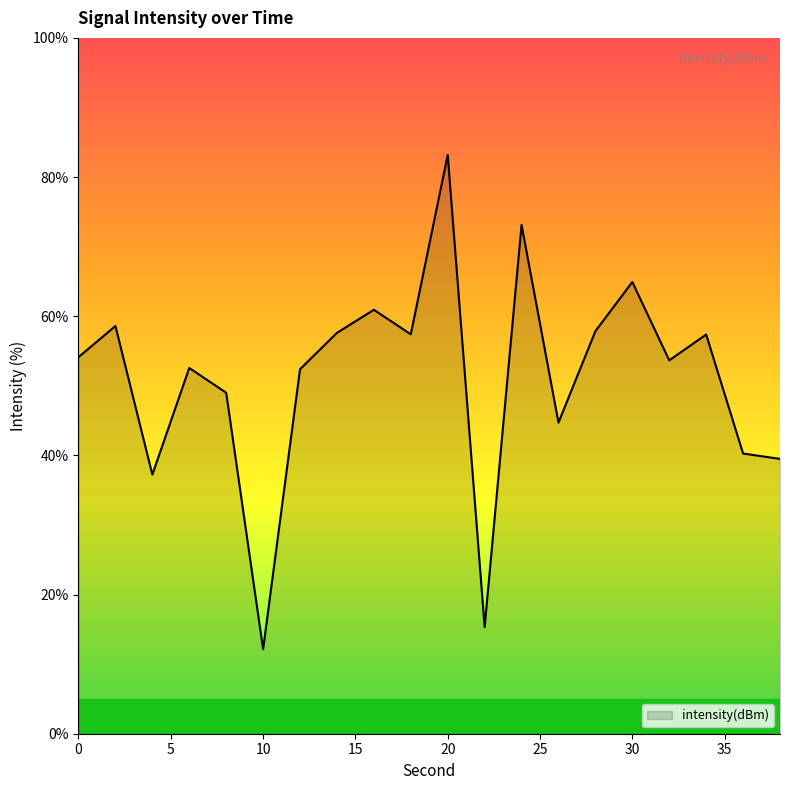

What is the difference between the maximum and minimum values?

71.0